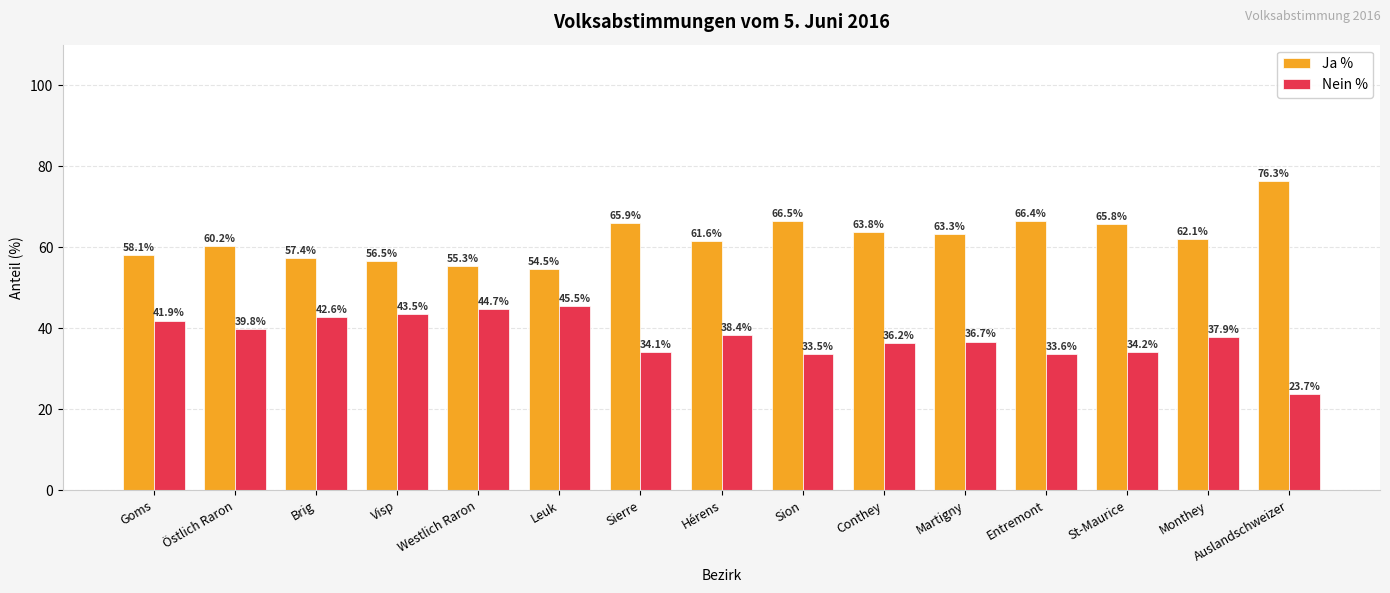

At which label is Nein % closest to 34?

Sierre